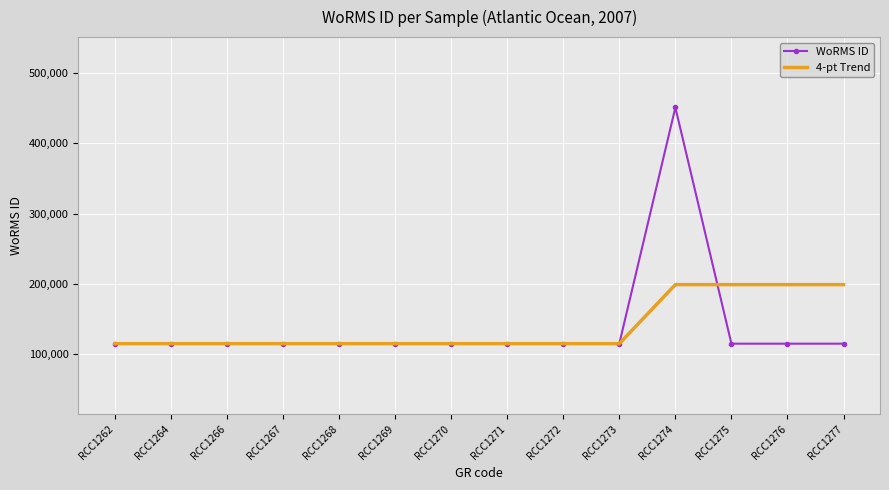

Reading left to right, what are all the values shown in this chart?

WoRMS ID: RCC1262=115104.0	RCC1264=115104.0	RCC1266=115104.0	RCC1267=115104.0	RCC1268=115104.0	RCC1269=115104.0	RCC1270=115104.0	RCC1271=115104.0	RCC1272=115104.0	RCC1273=115104.0	RCC1274=450619.0	RCC1275=115104.0	RCC1276=115104.0	RCC1277=115104.0
4-pt Trend: RCC1262=115104.0	RCC1264=115104.0	RCC1266=115104.0	RCC1267=115104.0	RCC1268=115104.0	RCC1269=115104.0	RCC1270=115104.0	RCC1271=115104.0	RCC1272=115104.0	RCC1273=115104.0	RCC1274=198982.8	RCC1275=198982.8	RCC1276=198982.8	RCC1277=198982.8